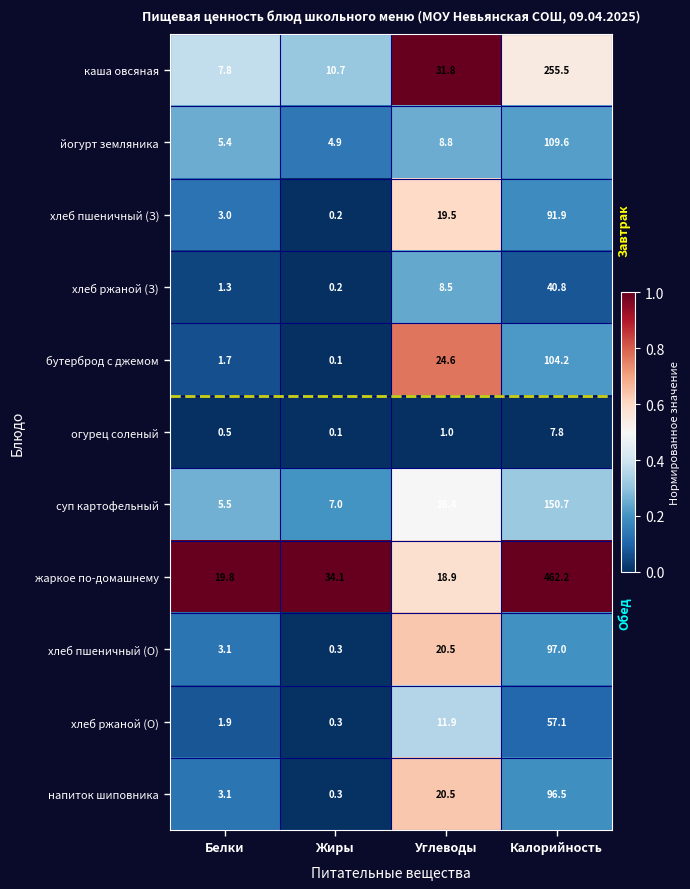

Is the value of огурец соленый at Углеводы greater than the value of бутерброд с джемом at Жиры?

Yes